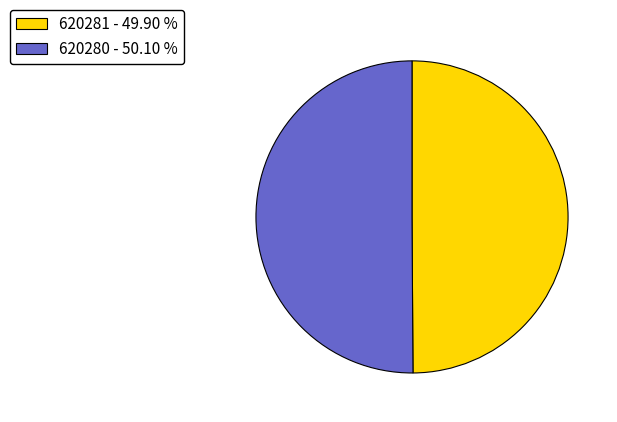

What is the ratio of the value at 620281 - 49.90 % to the value at 620280 - 50.10 %?

1.0